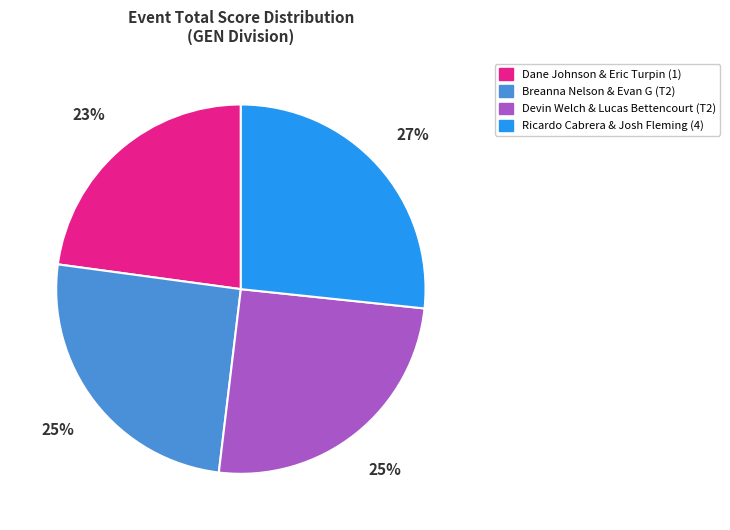

To the nearest percent, what portion does Ricardo Cabrera & Josh Fleming (4) represent?

27%